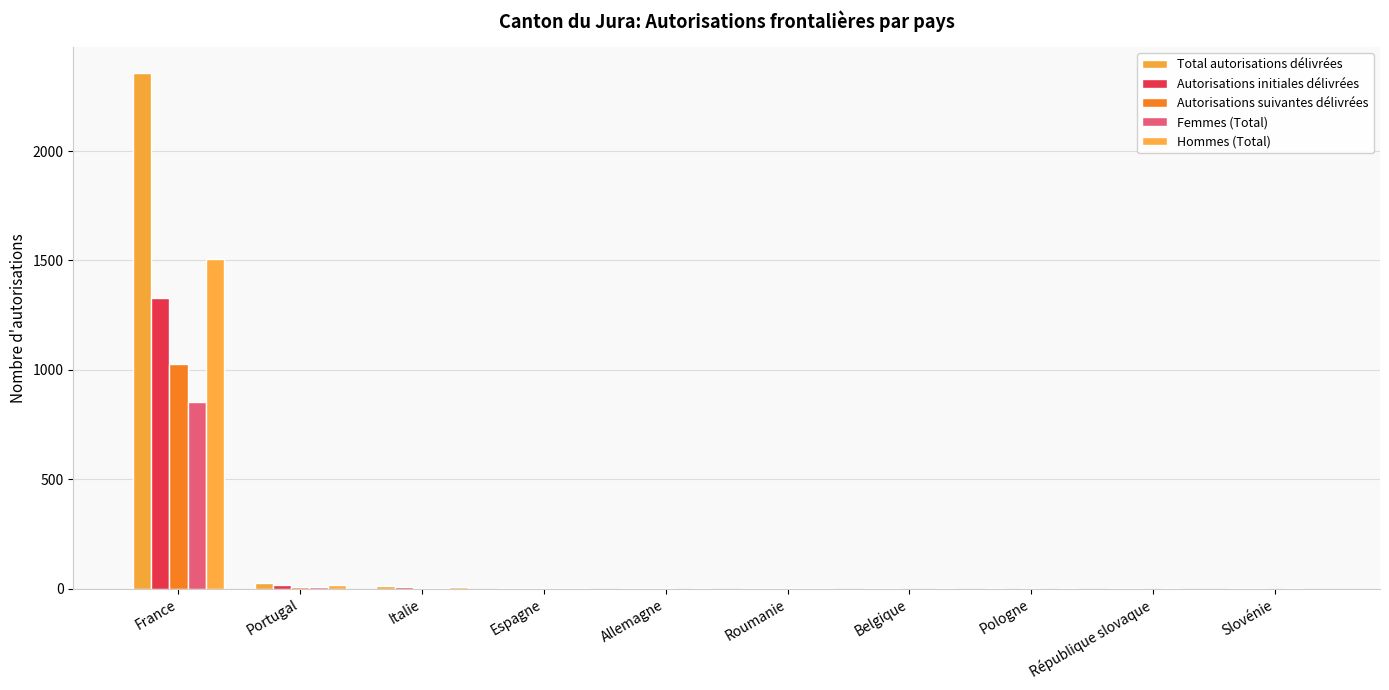

Are the bars horizontal?

No